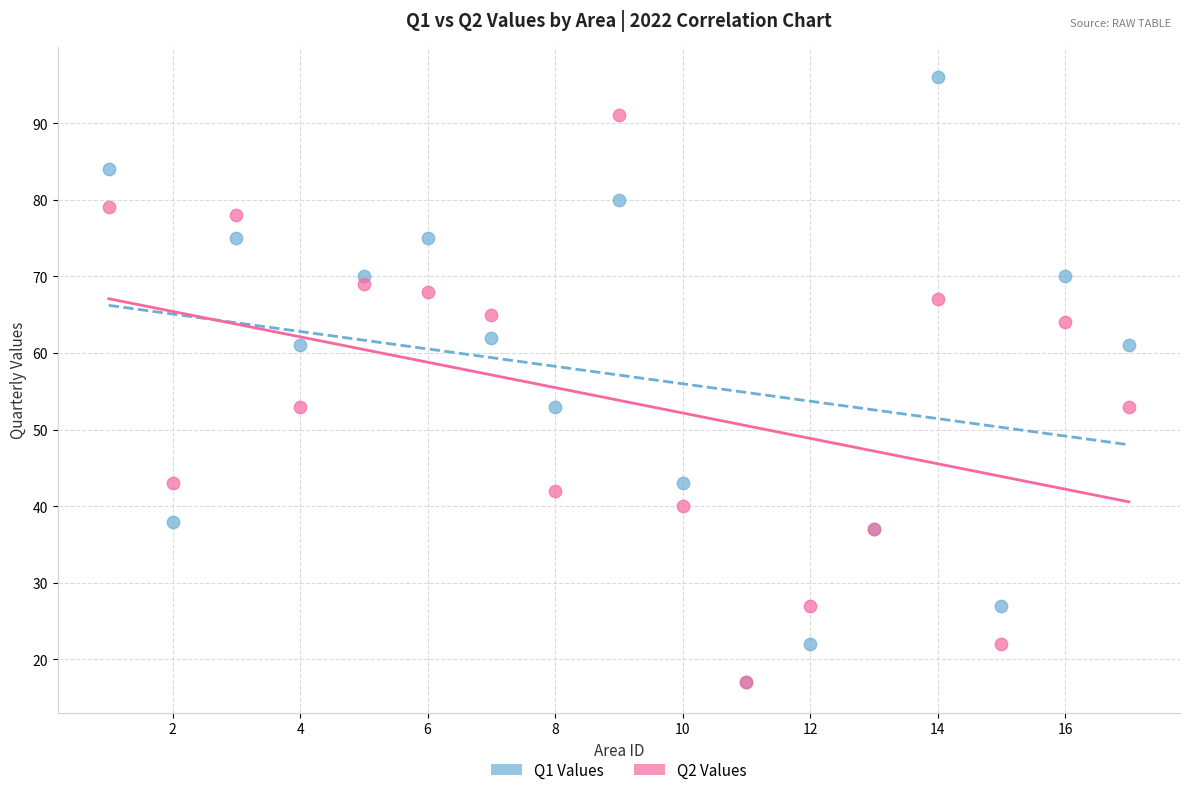

Which series contains the highest Y value?

Q1 Values